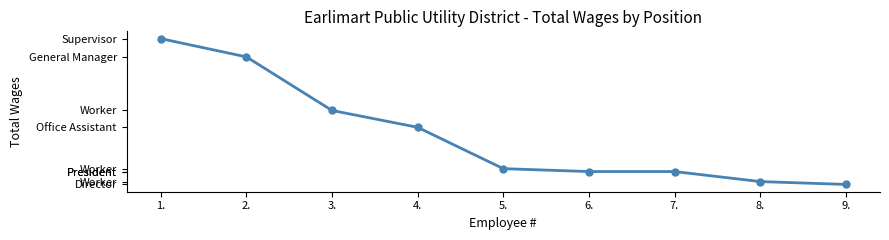

The value at 2. is 47529. True or false?

True